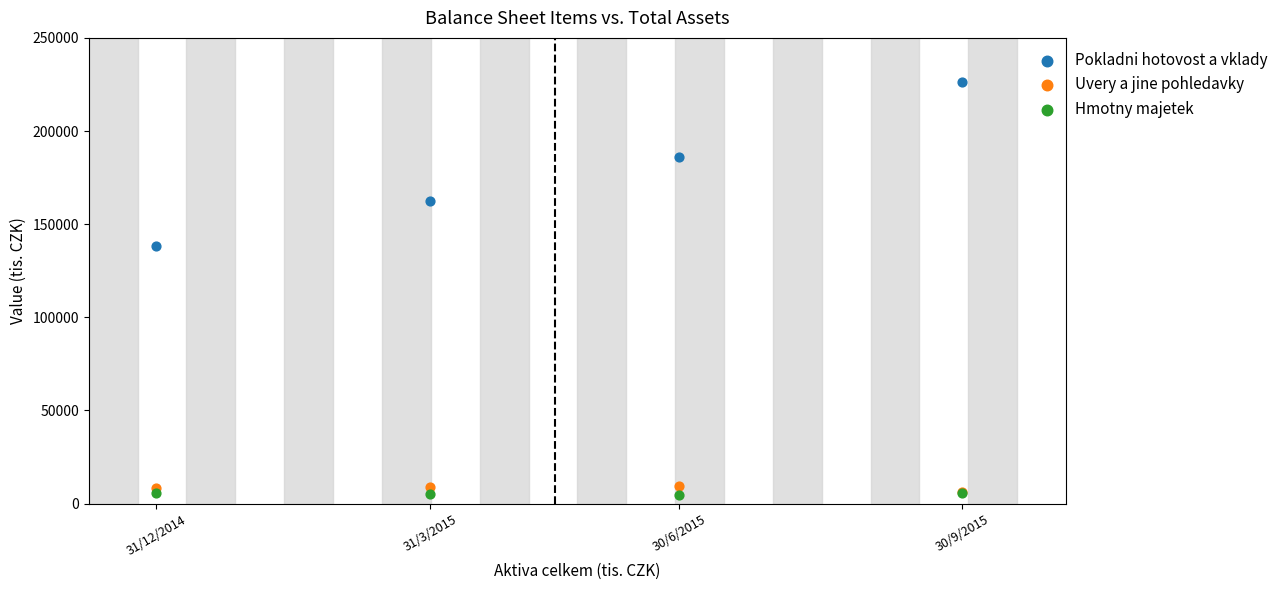

Across all series, what Y value is closest to 115534?

138347.9